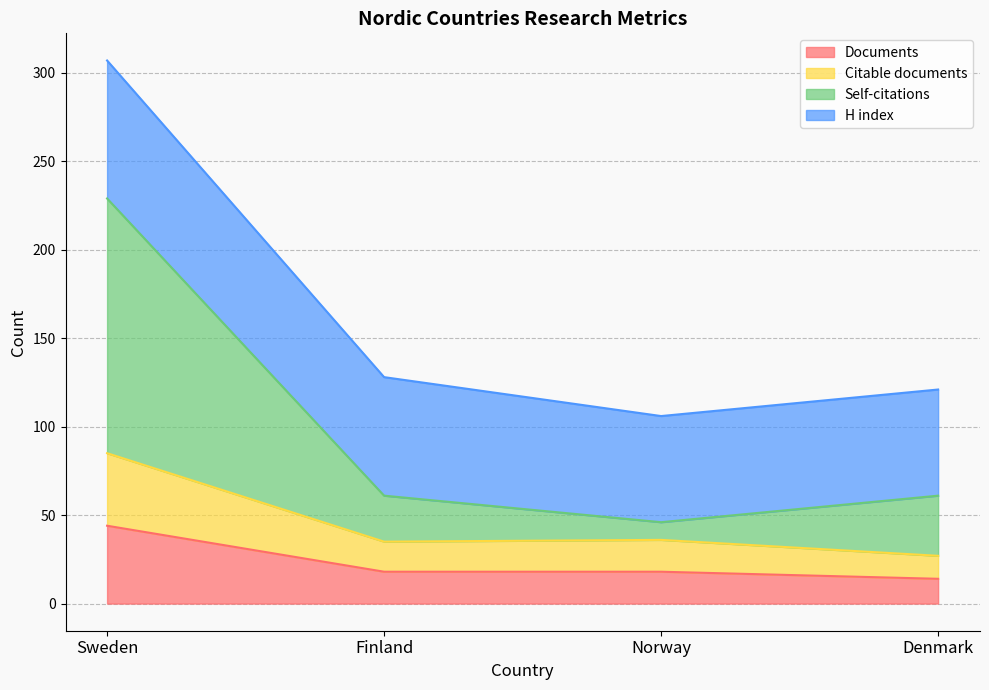

What is the difference between the second highest and minimum values in the Documents series?

4